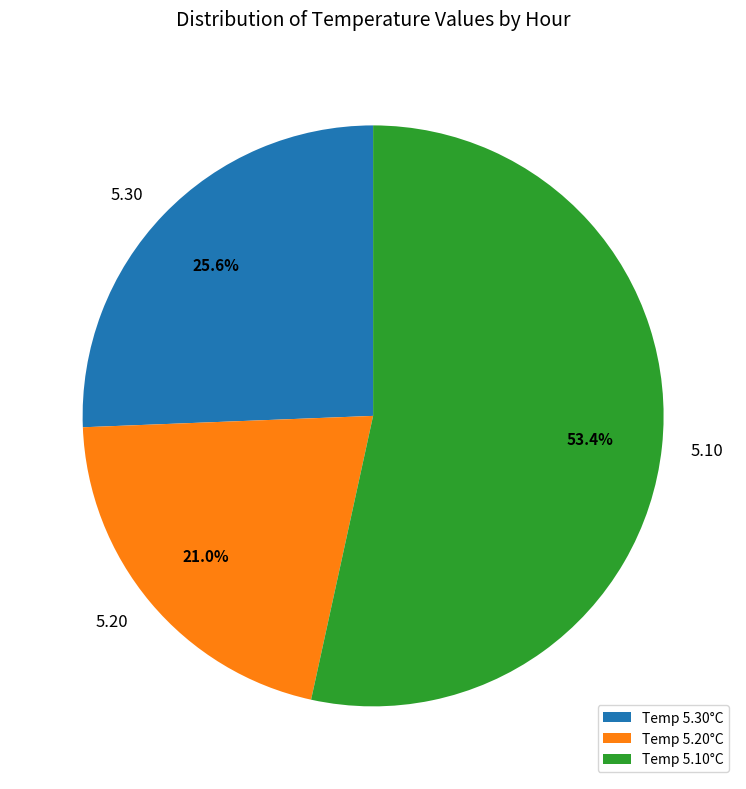

How many slices are in this pie chart?

3